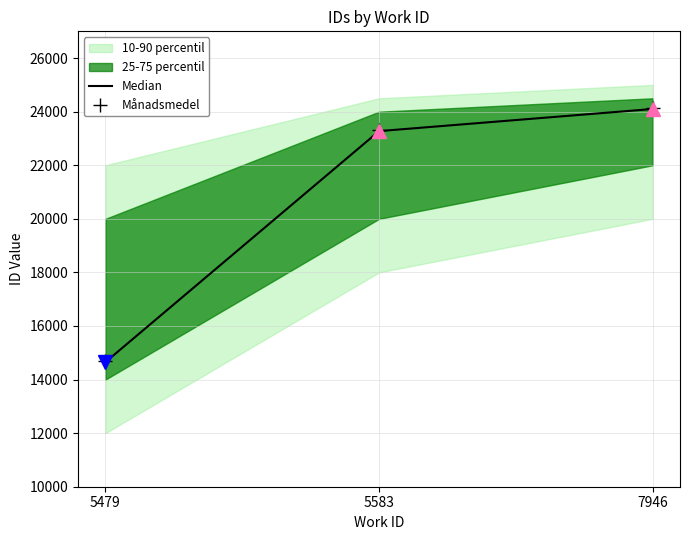

What is the maximum value for Månadsmedel?

24149.2